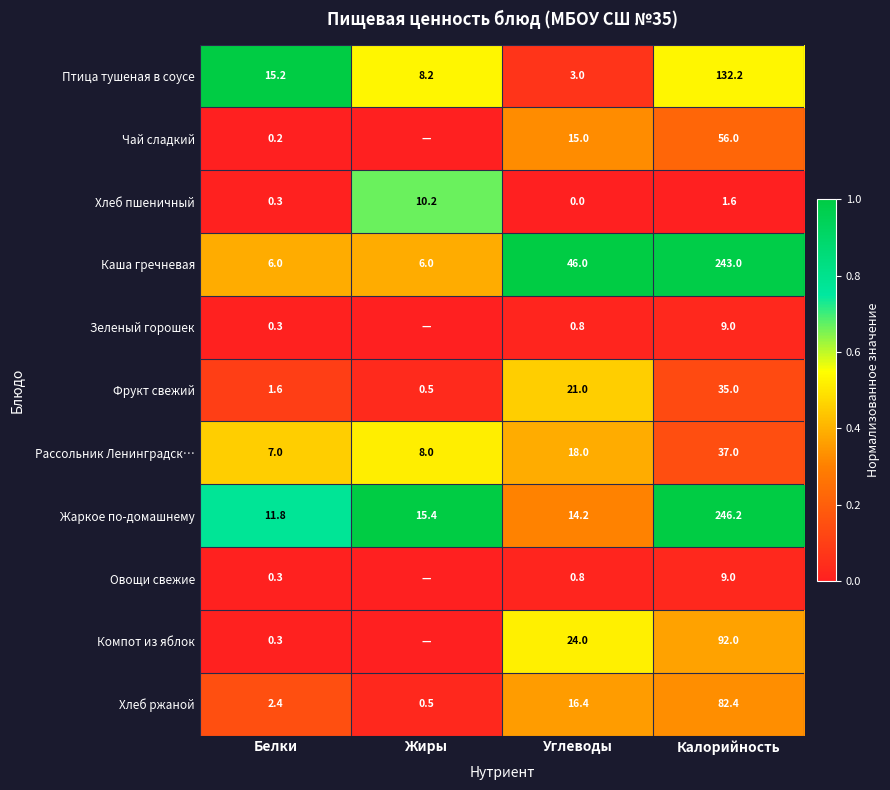

What is the difference between the highest and lowest values at Калорийность?

244.6